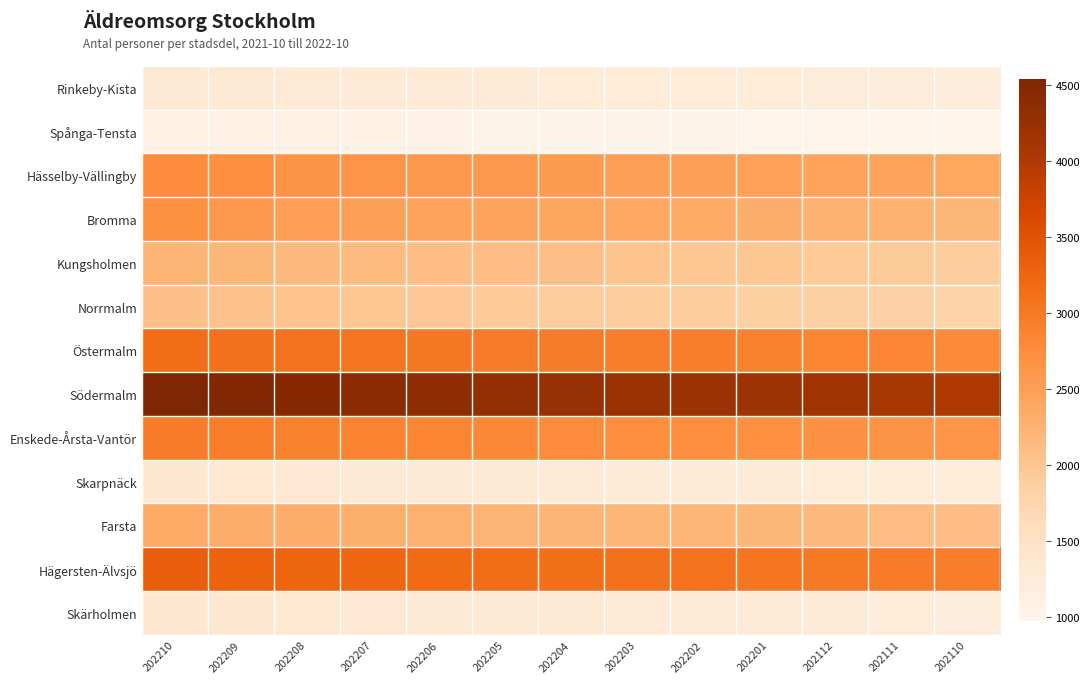

What is the spread (max minus min) of values at 202208?

3376